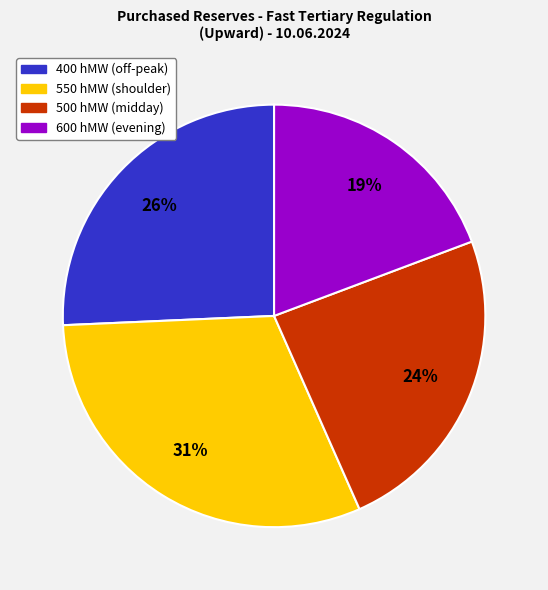

To the nearest percent, what is the difference between the largest and smallest slice percentages?

12%